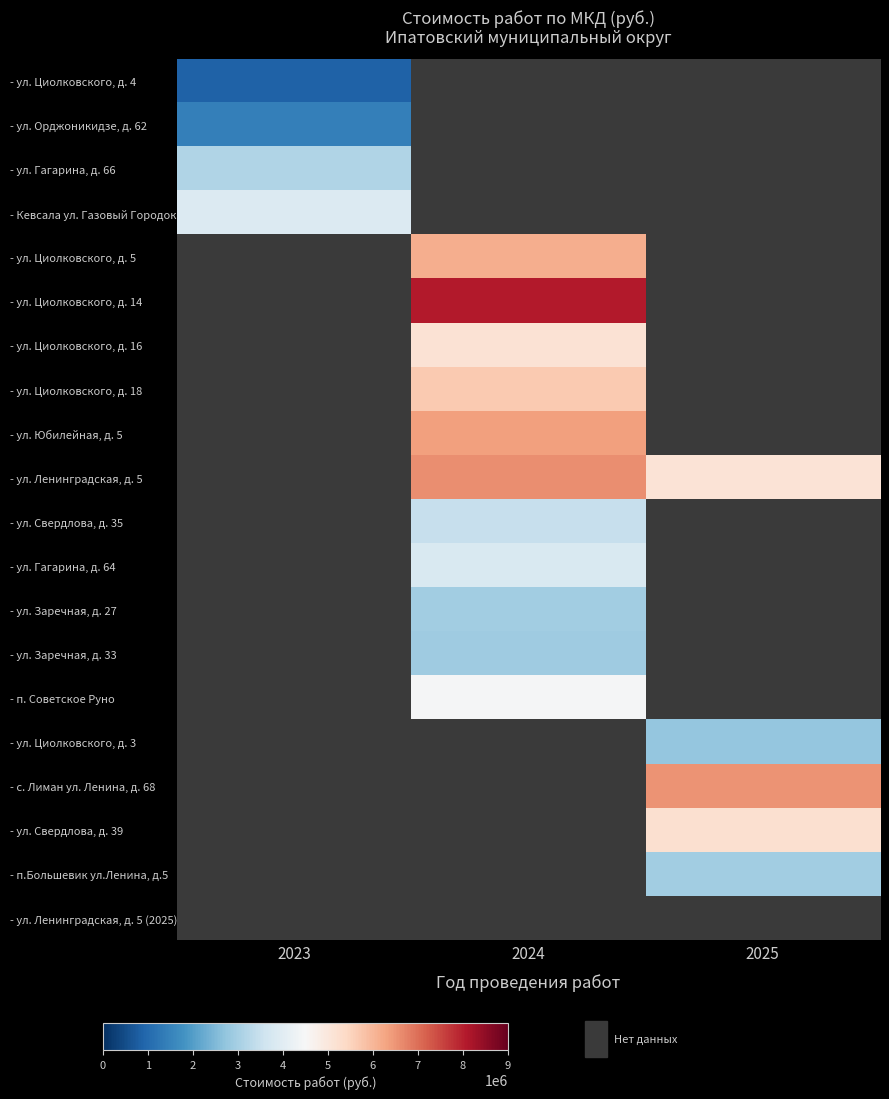

At how many categories does at least one series exceed 1988815?

3